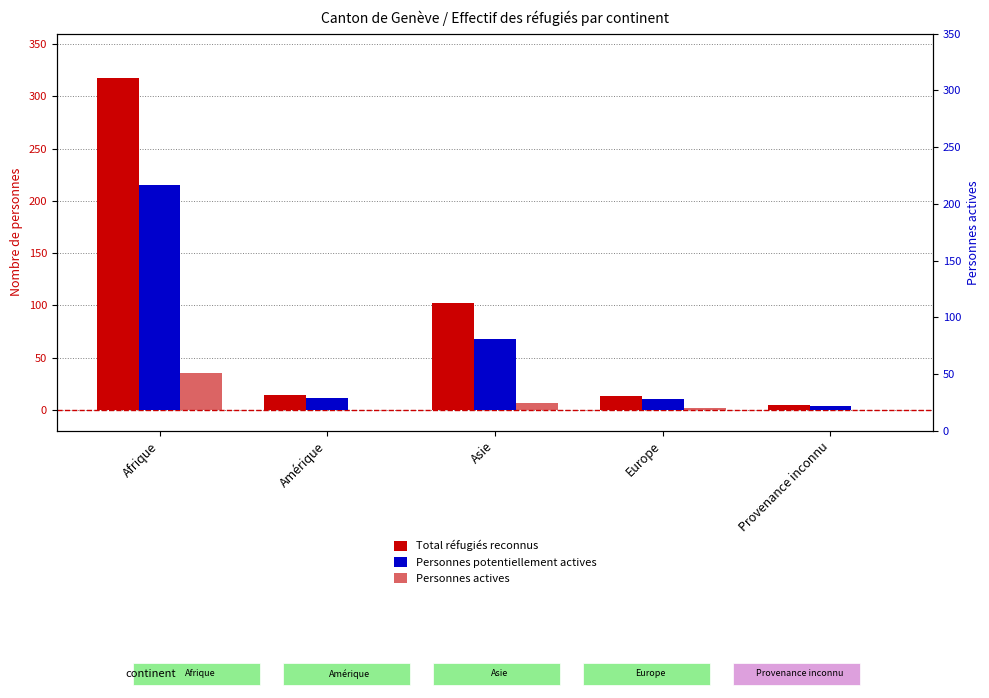

What are all the series names shown in the legend?

Total réfugiés reconnus, Personnes potentiellement actives, Personnes actives